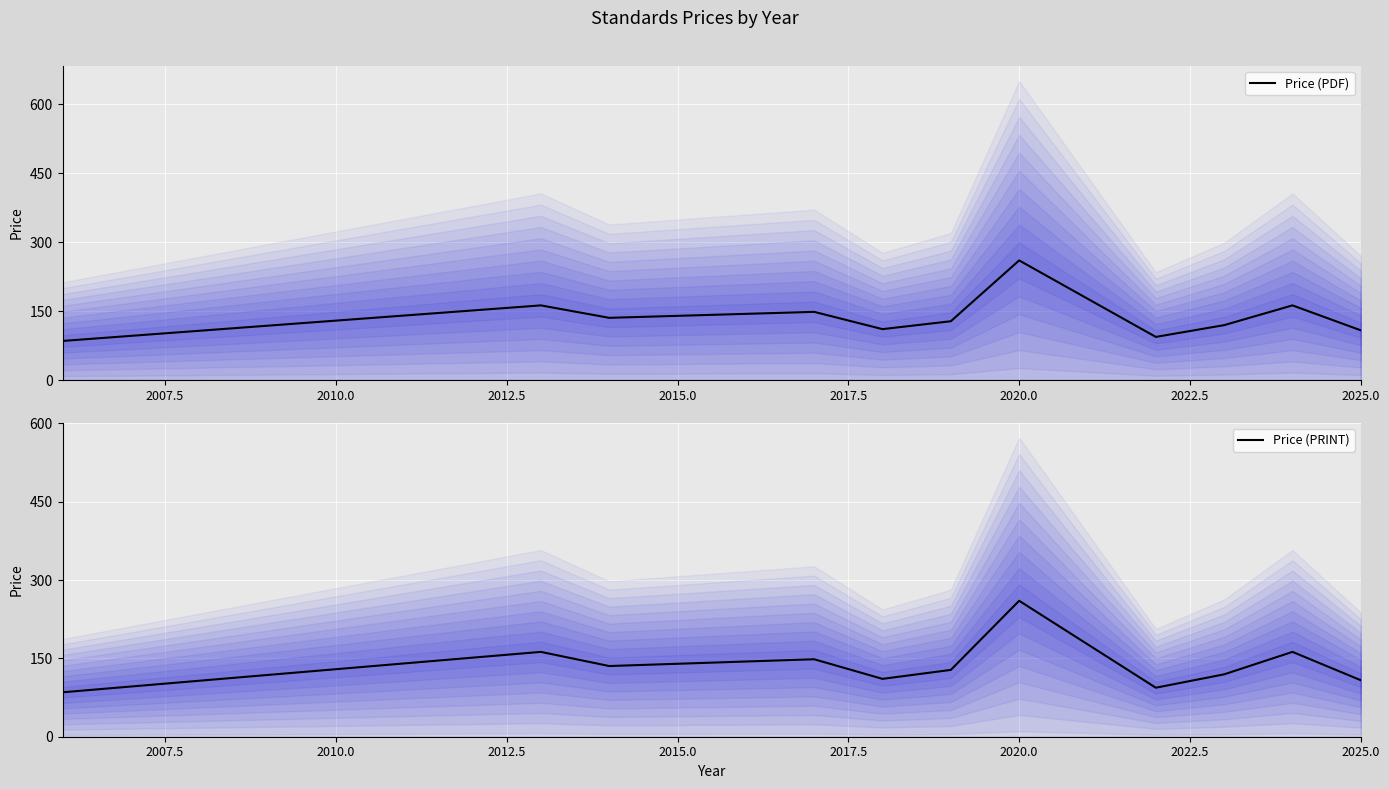

Which series changed the most between 2010.0 and 2015.0?

Price (PDF)